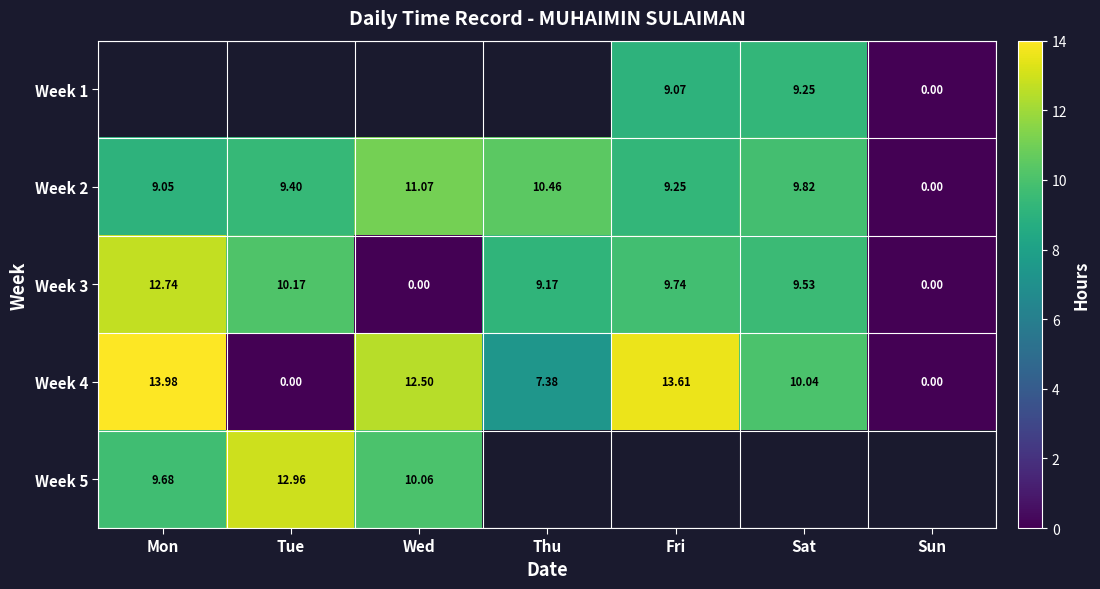

What is the difference between the maximum and minimum values in the Week 3 series?

12.7